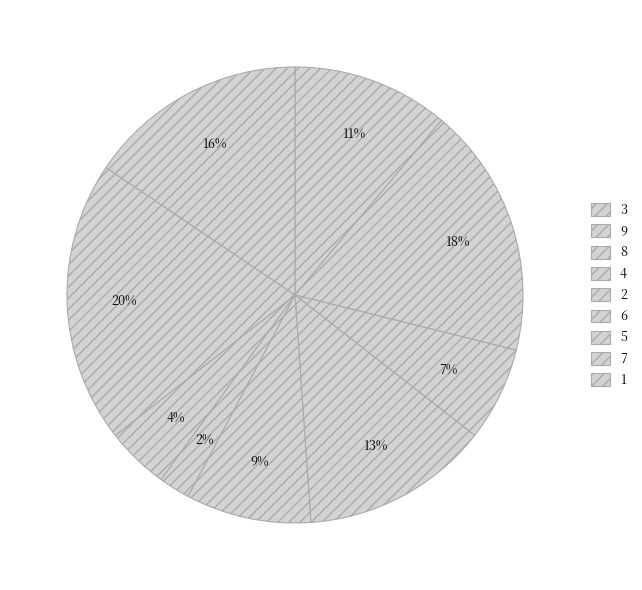

To the nearest percent, what portion does 1 represent?

16%